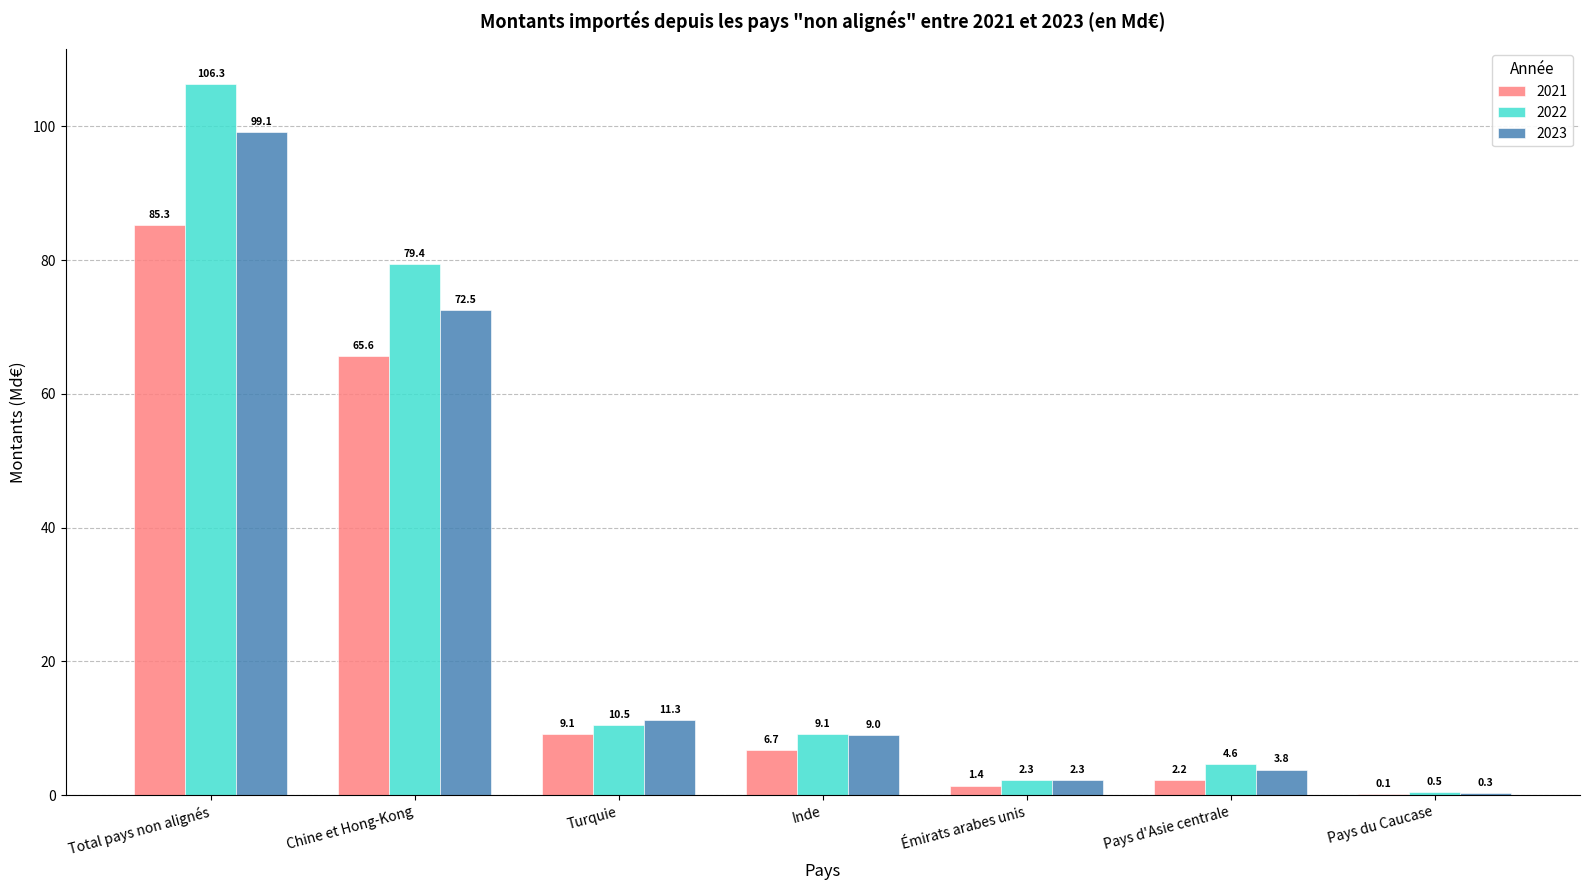

How many groups of bars are there?

7